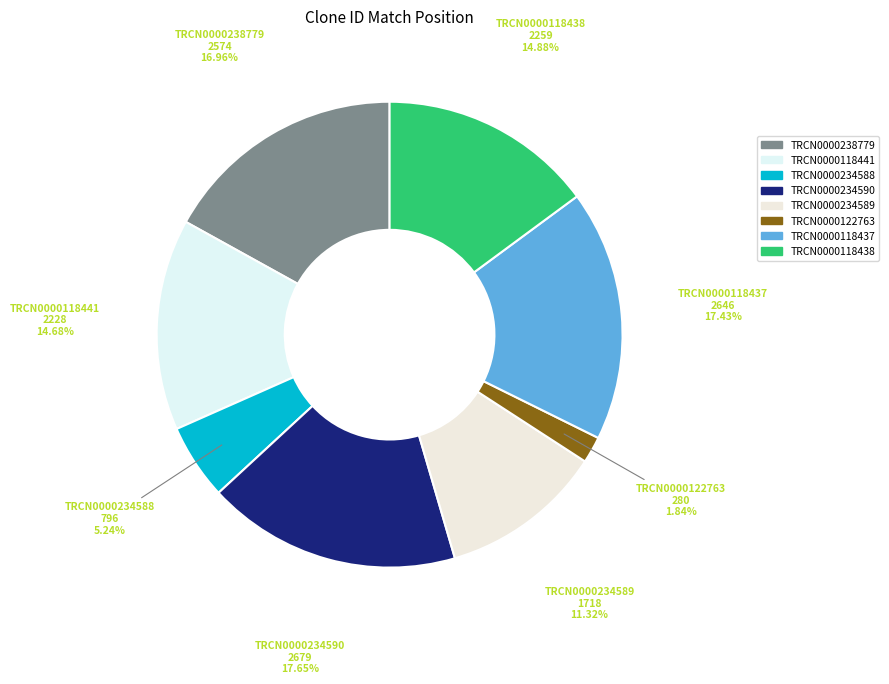

Is it true that TRCN0000122763 is 15% of the pie?

False